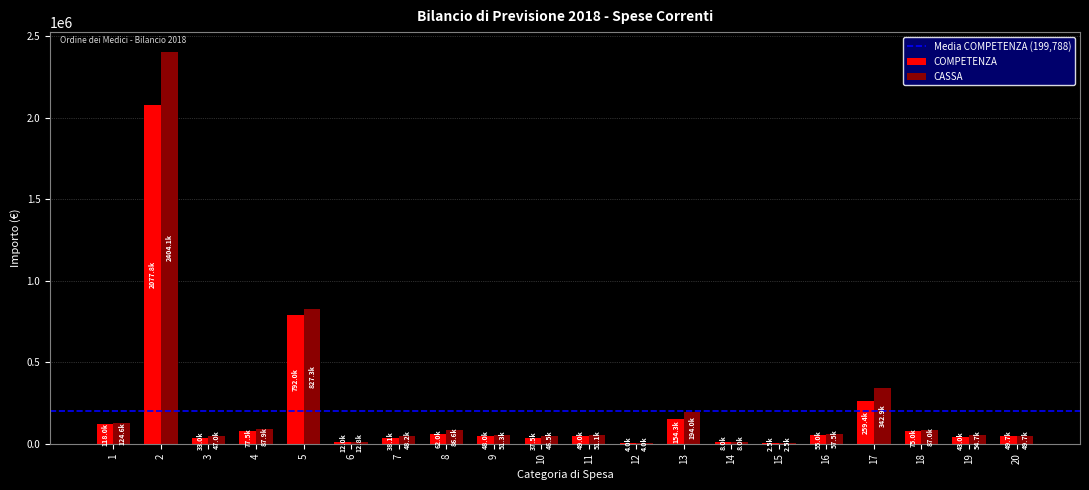

At which category does the chart reach its peak across all series?

2